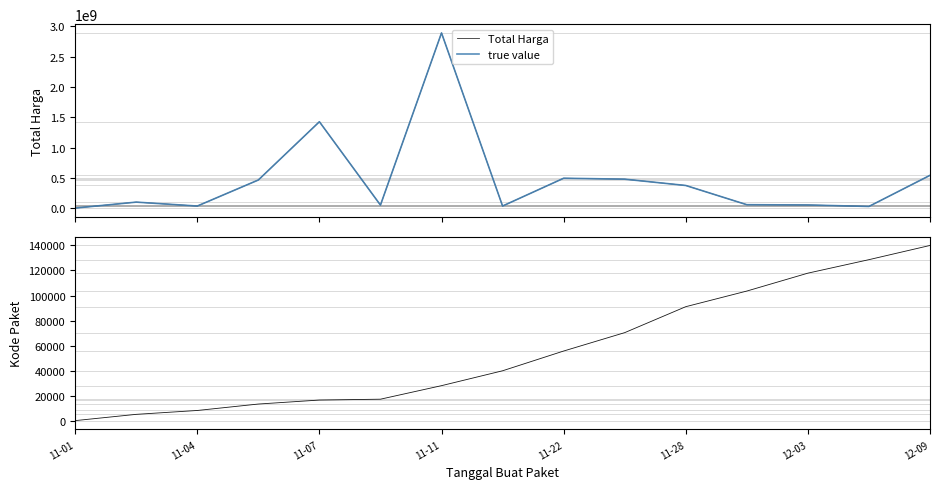

The value of Total Harga at 11-04 is 51945160. True or false?

False